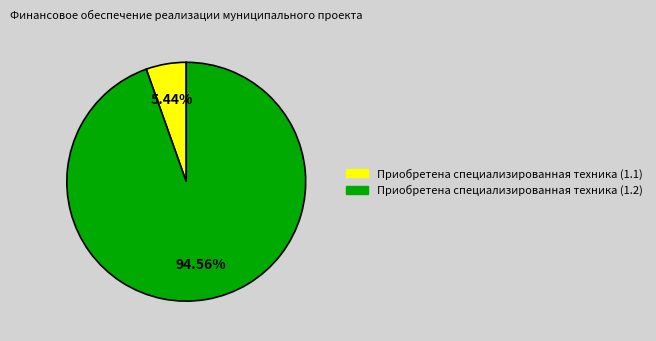

How many slices are in this pie chart?

2